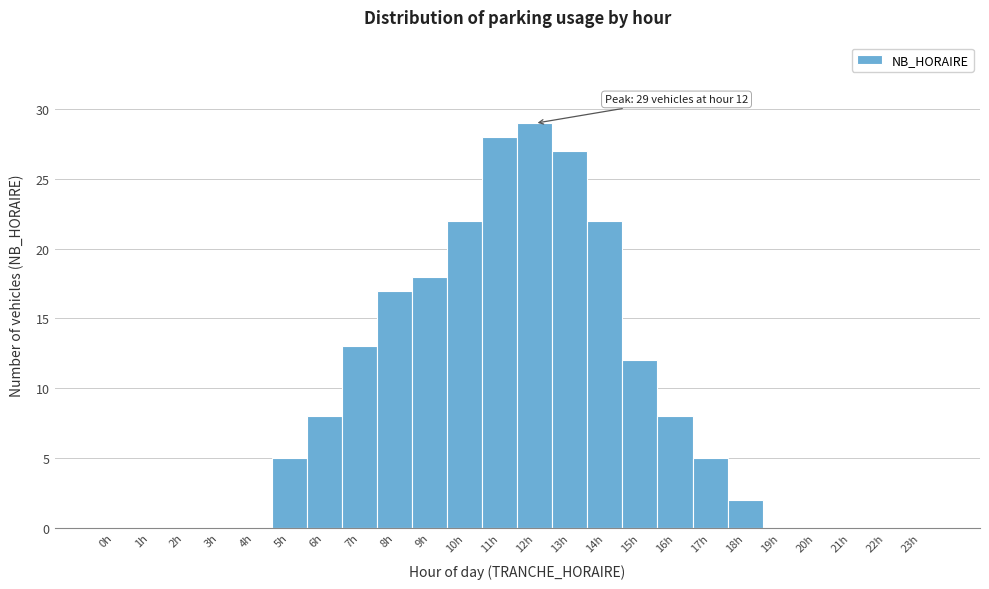

Over which range of the x-axis is the bar tallest?

11.5 to 12.5